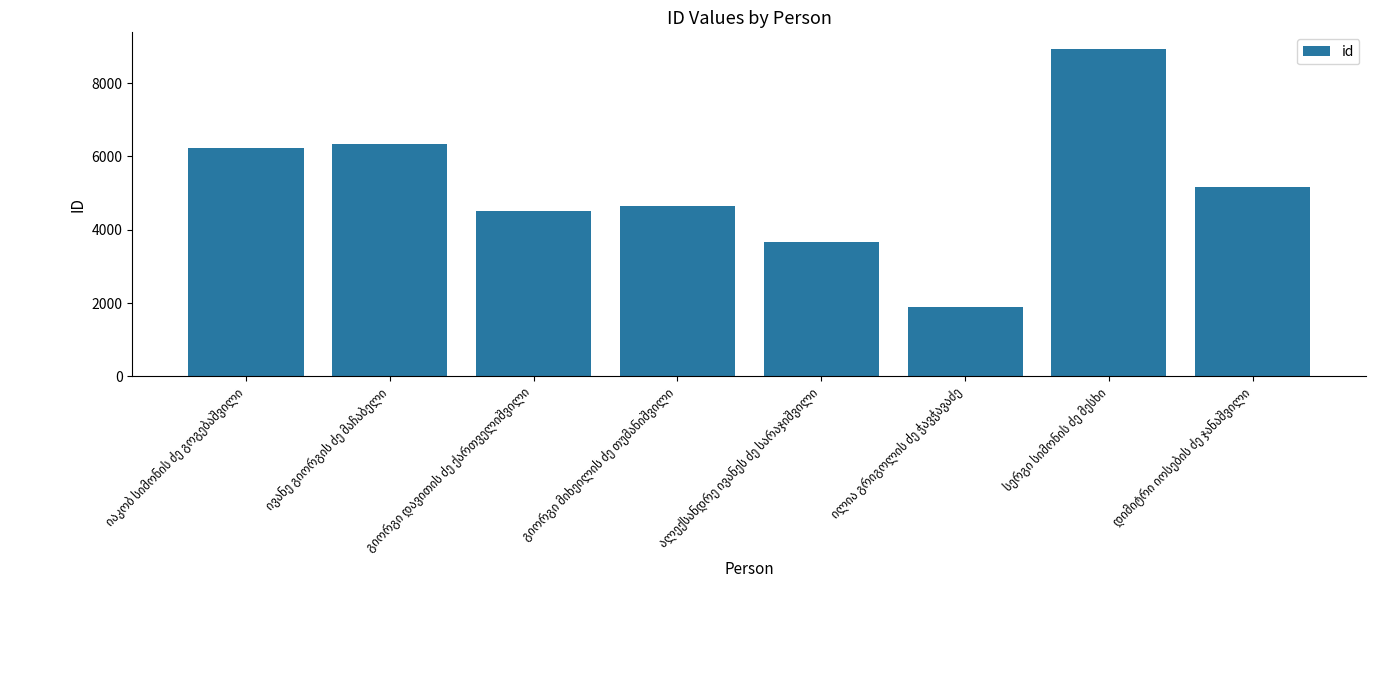

What is the difference between the maximum and minimum values?

7055